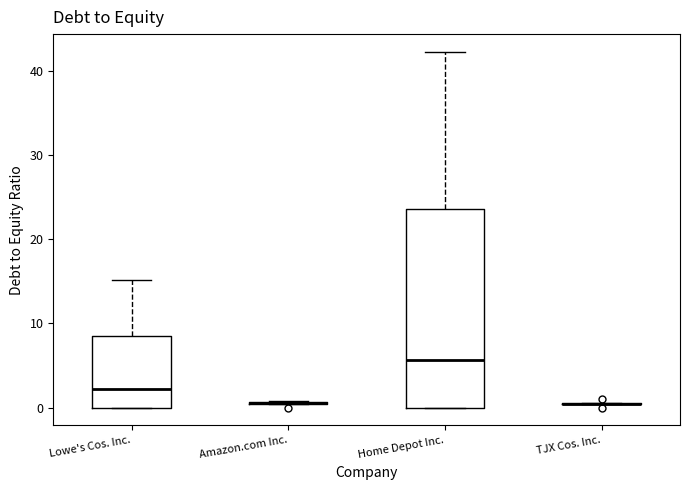

Reading left to right, read every box against the y-axis: the position of its median line, the range the box covers, and the ends of its whiskers. The values are not printed on the chart, so give them approximately, as read against the axis.

Lowe's Cos. Inc.: median 2, box 0 to 8, whiskers 0 to 15
Amazon.com Inc.: box collapsed to a line at 1, whiskers 0 to 1
Home Depot Inc.: median 6, box 0 to 24, whiskers 0 to 42
TJX Cos. Inc.: box collapsed to a line at 0, whiskers 0 to 1